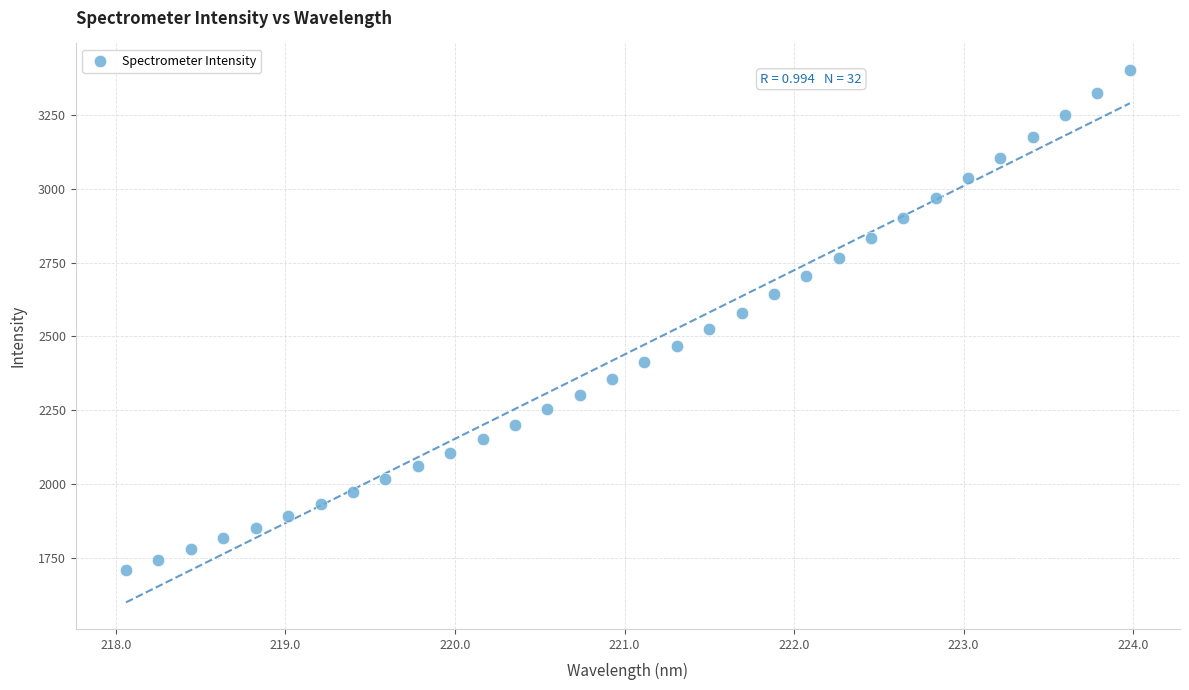

What is the range of X values (max minus min)?

5.9